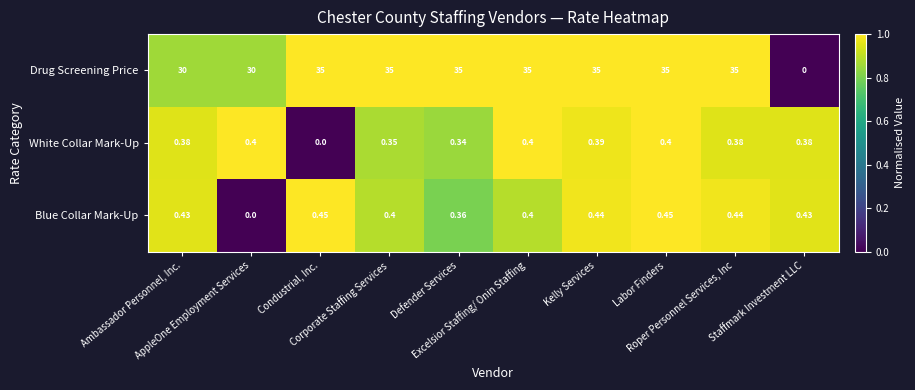

Which series has the largest range (max minus min)?

Drug Screening Price